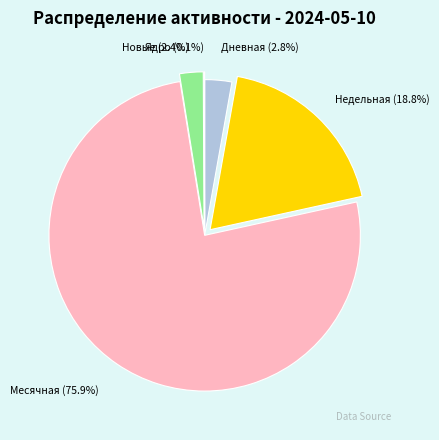

Is there a majority slice in this chart?

Yes